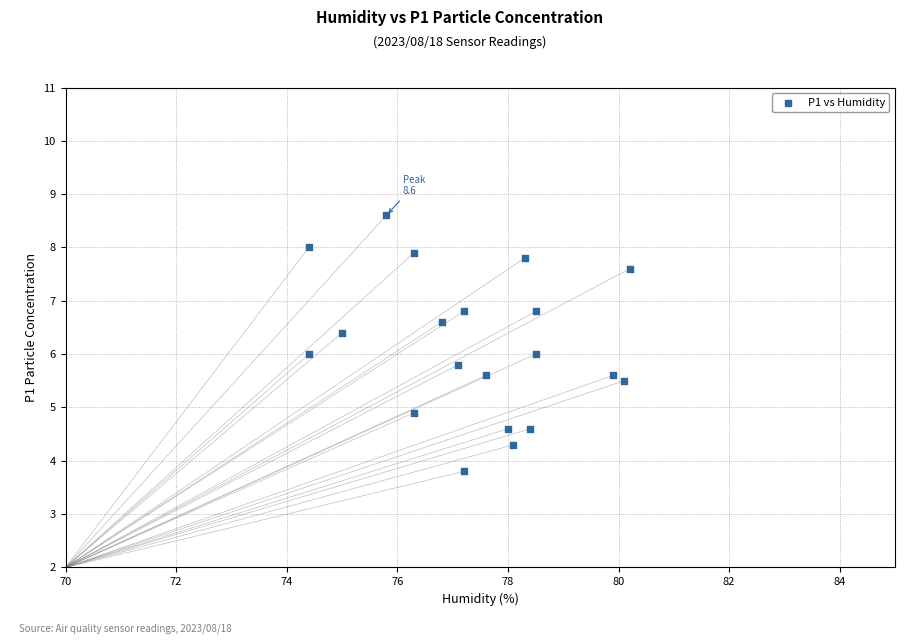

What is the range of Y values (max minus min)?

4.8